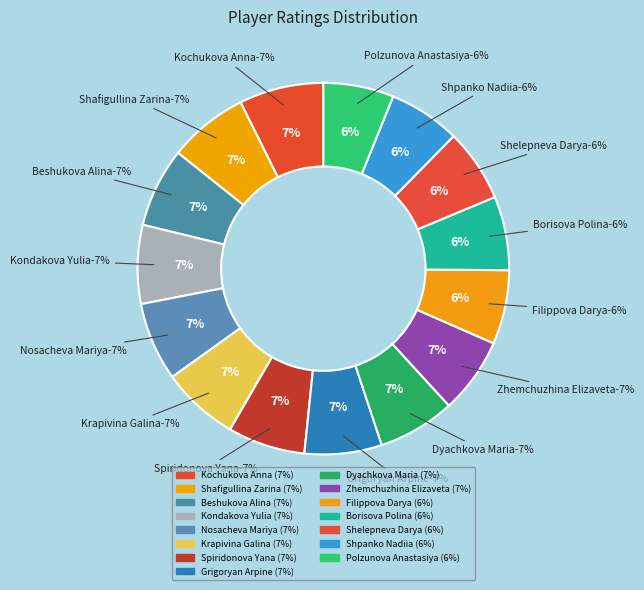

Is it true that Kochukova Anna is 7% of the pie?

True